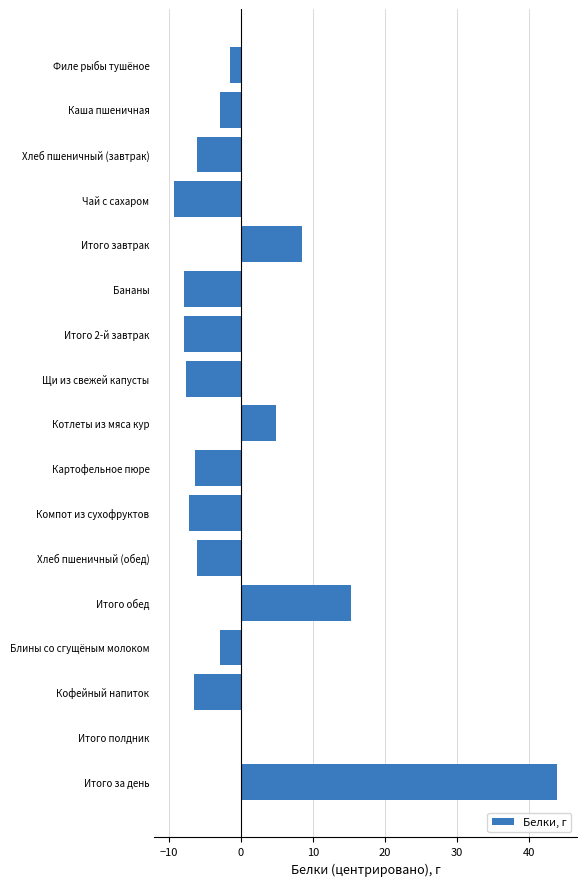

What is the change in value from Чай с сахаром to Блины со сгущёным молоком?

+6.5